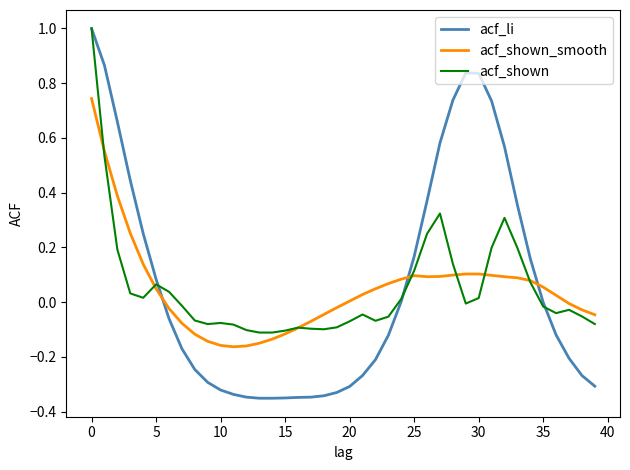

Which series has the widest spread of values?

acf_li